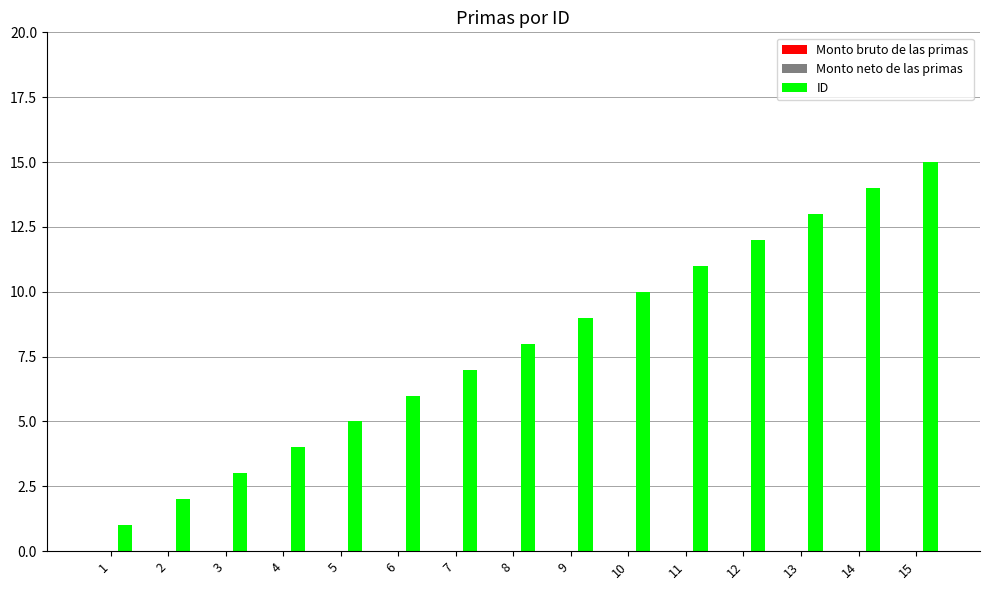

True or false: the data shows 15 at 15.

True